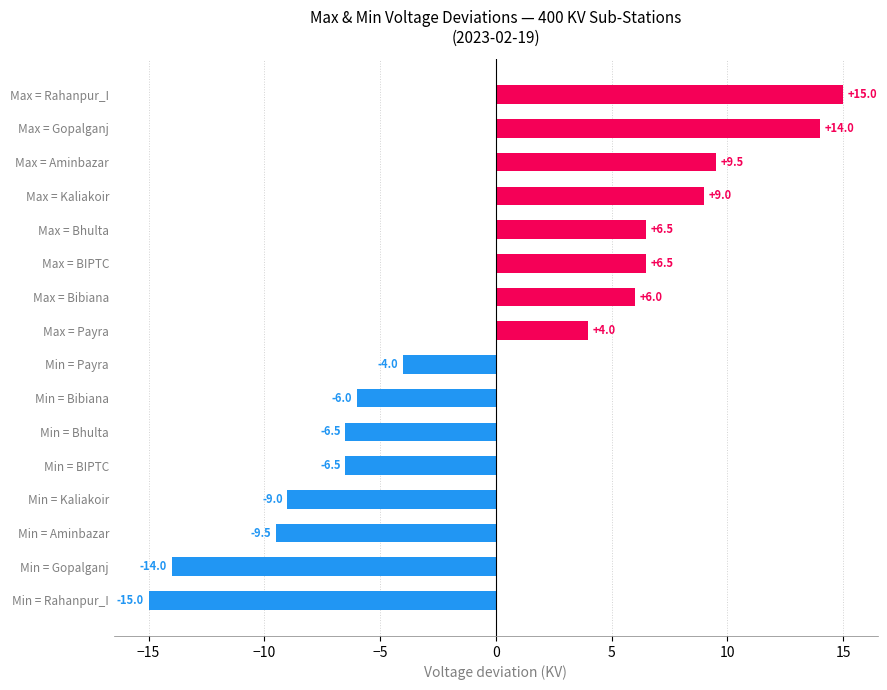

Does the chart contain any negative values?

Yes